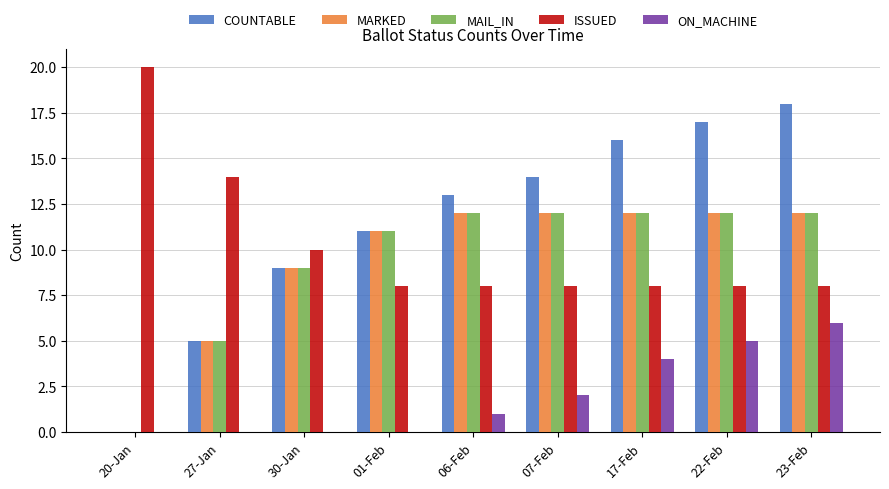

Reading left to right, list all the values displayed in this chart.

COUNTABLE: 20-Jan=0	27-Jan=5	30-Jan=9	01-Feb=11	06-Feb=13	07-Feb=14	17-Feb=16	22-Feb=17	23-Feb=18
MARKED: 20-Jan=0	27-Jan=5	30-Jan=9	01-Feb=11	06-Feb=12	07-Feb=12	17-Feb=12	22-Feb=12	23-Feb=12
MAIL_IN: 20-Jan=0	27-Jan=5	30-Jan=9	01-Feb=11	06-Feb=12	07-Feb=12	17-Feb=12	22-Feb=12	23-Feb=12
ISSUED: 20-Jan=20	27-Jan=14	30-Jan=10	01-Feb=8	06-Feb=8	07-Feb=8	17-Feb=8	22-Feb=8	23-Feb=8
ON_MACHINE: 20-Jan=0	27-Jan=0	30-Jan=0	01-Feb=0	06-Feb=1	07-Feb=2	17-Feb=4	22-Feb=5	23-Feb=6